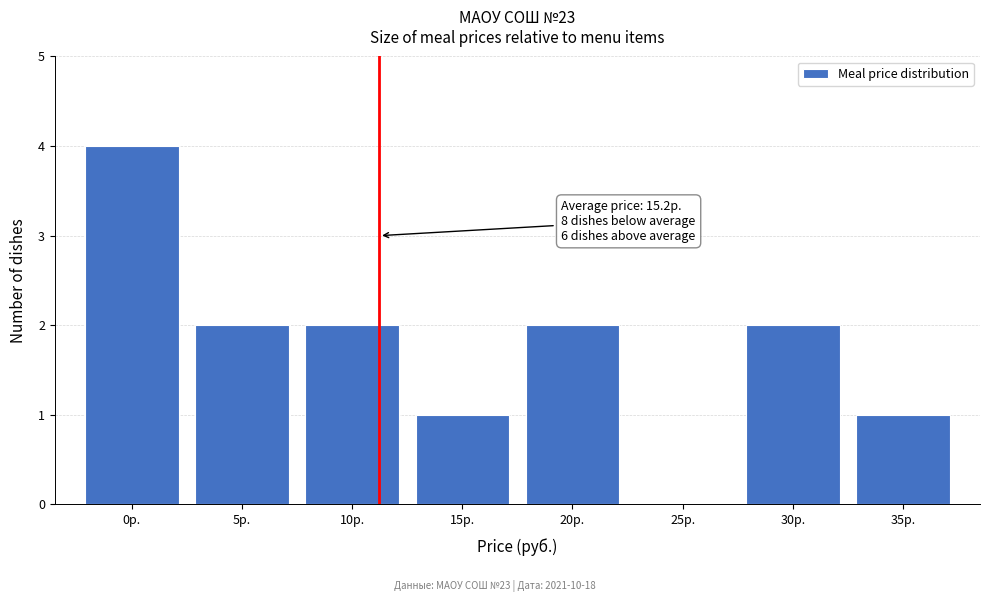

What is the ratio of the value at 35р. to the value at 30р.?

0.5